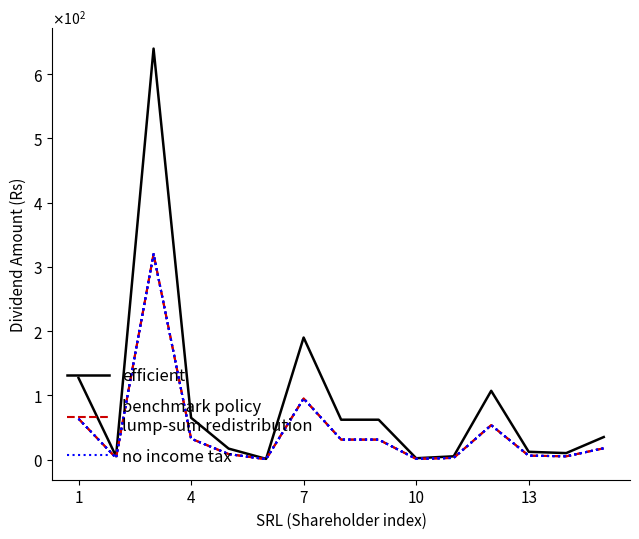

Reading left to right, list all the values displayed in this chart.

efficient: 127.0	5.0	640.0	65.0	17.0	1.0	190.0	62.0	62.0	2.0	5.0	107.0	12.0	10.0	35.0
benchmark policy
lump-sum redistribution: 63.5	2.5	320.0	32.5	8.5	0.5	95.0	31.0	31.0	1.0	2.5	53.5	6.0	5.0	17.5
no income tax: 63.5	2.5	320.0	32.5	8.5	0.5	95.0	31.0	31.0	1.0	2.5	53.5	6.0	5.0	17.5